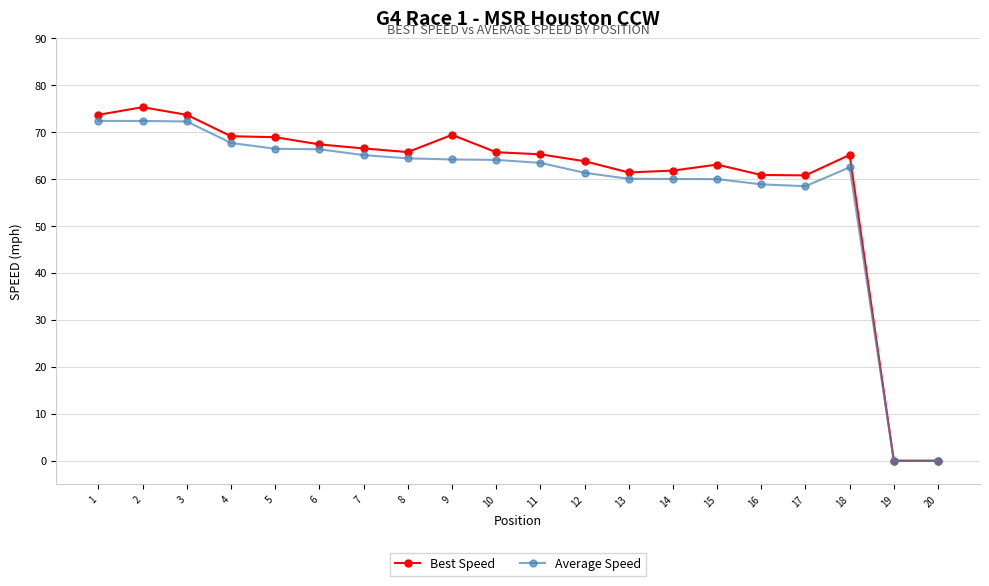

What is the value of the Average Speed point at the 16th from the left?

58.9